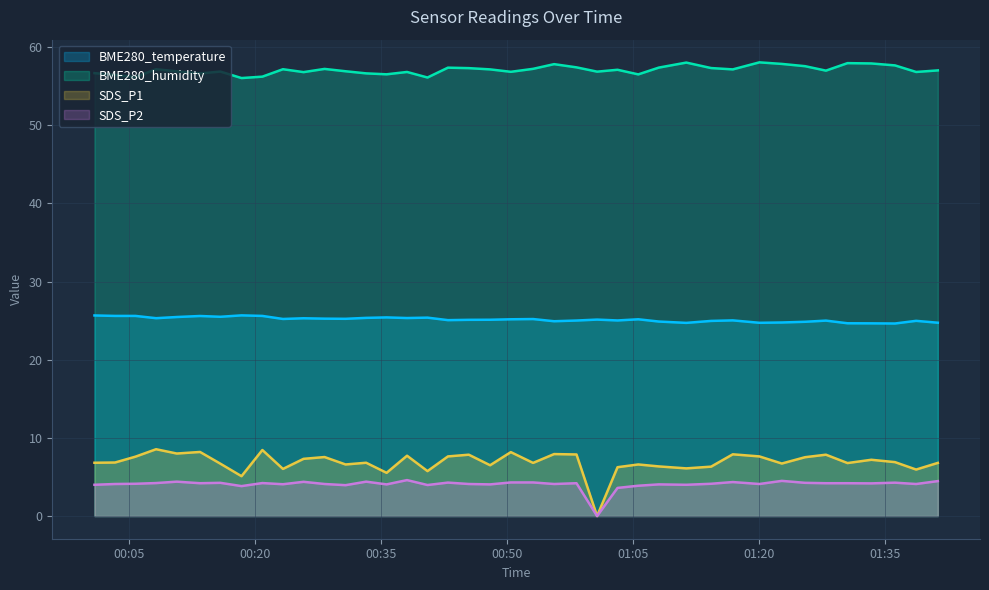

The value of BME280_temperature at 2022/09/11 00:33:12 is 25.4. True or false?

True